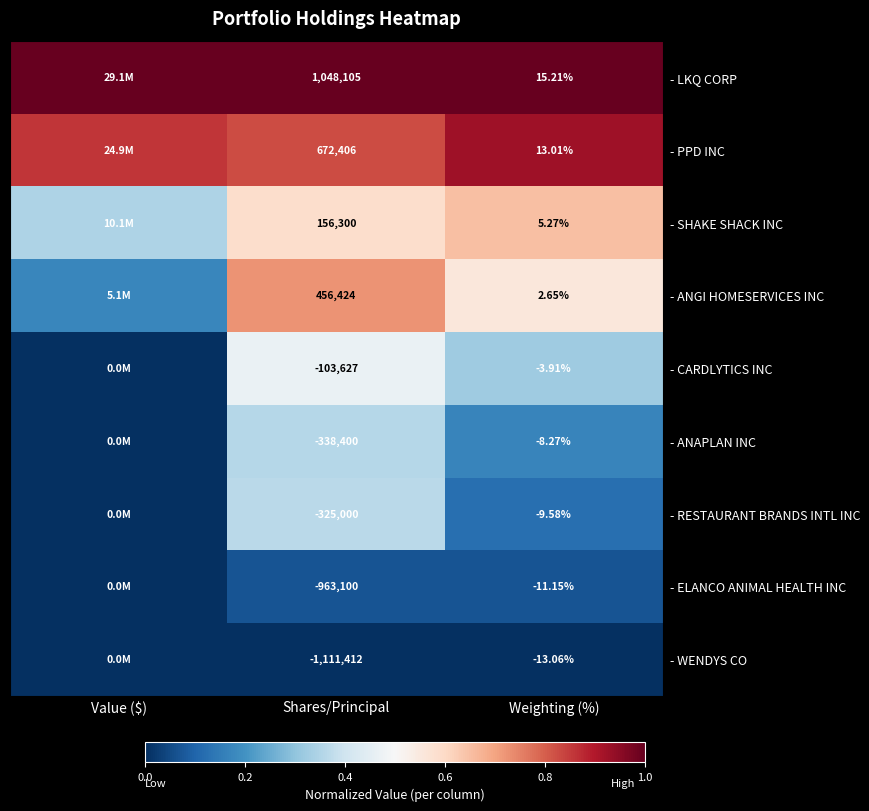

Is the value of - ANGI HOMESERVICES INC at Shares/Principal greater than the value of - CARDLYTICS INC at Shares/Principal?

Yes